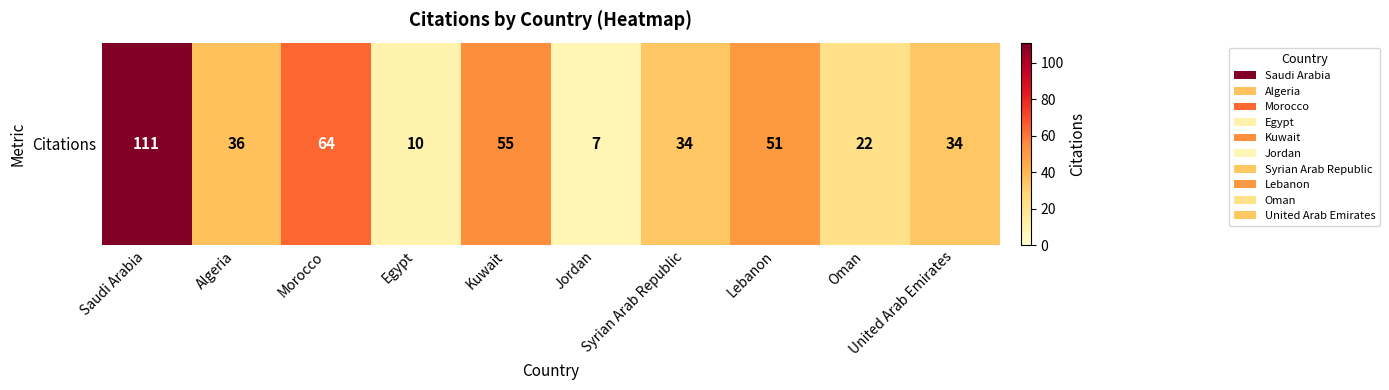

At which category does the chart reach its minimum across all series?

Jordan